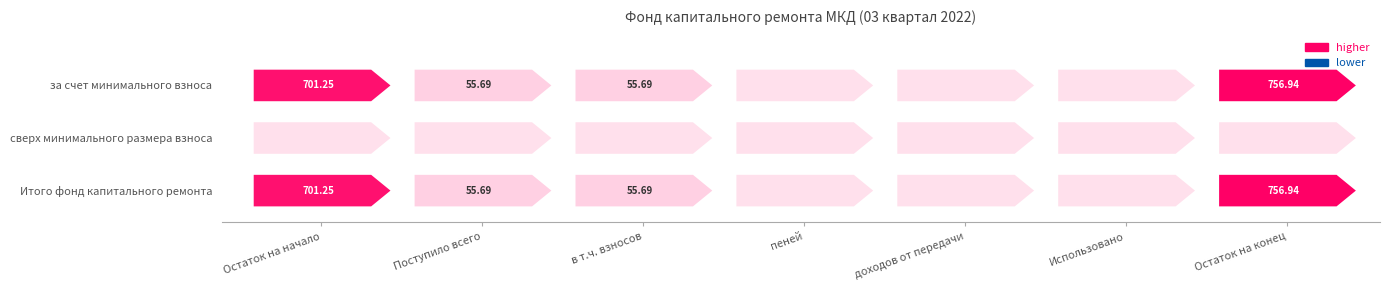

List the series in order of their peak value, lowest first.

сверх минимального размера взноса, за счет минимального взноса, Итого фонд капитального ремонта